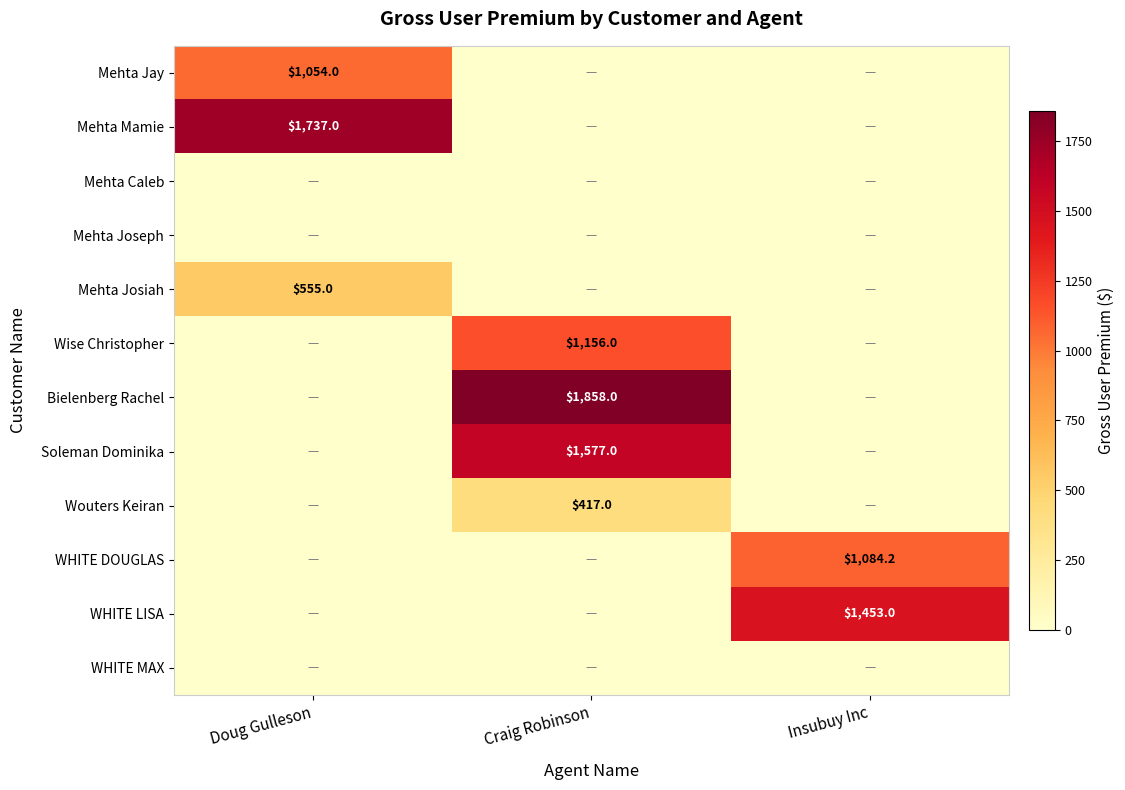

Between Craig Robinson and Doug Gulleson, which is larger?

Doug Gulleson